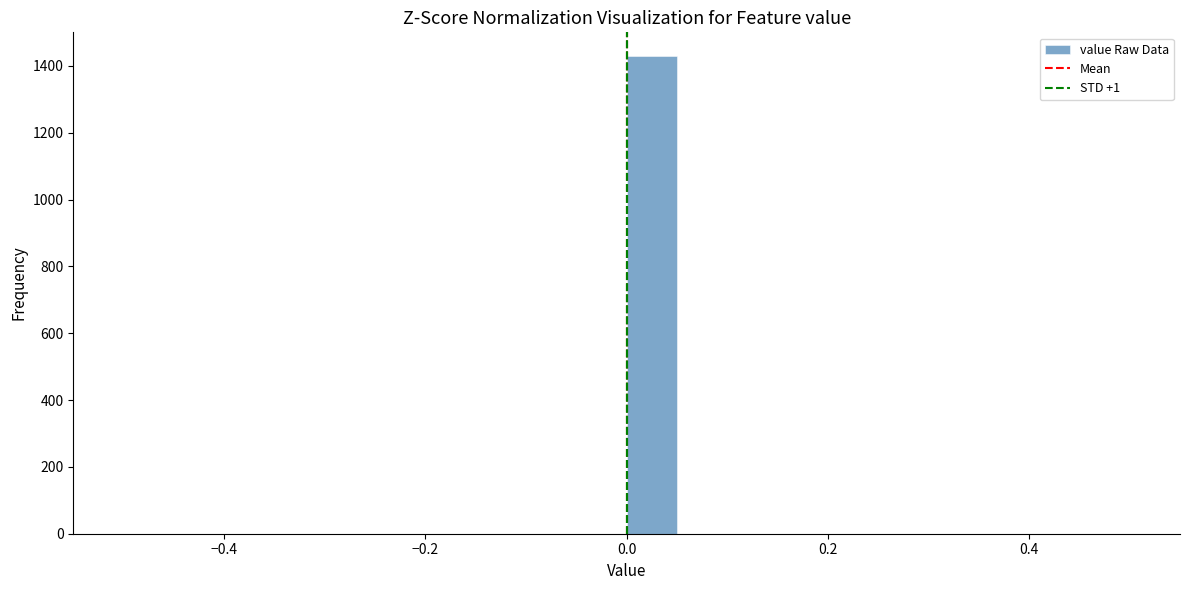

Read against the x-axis, roughly where is the centre of the tallest bar?

0.02